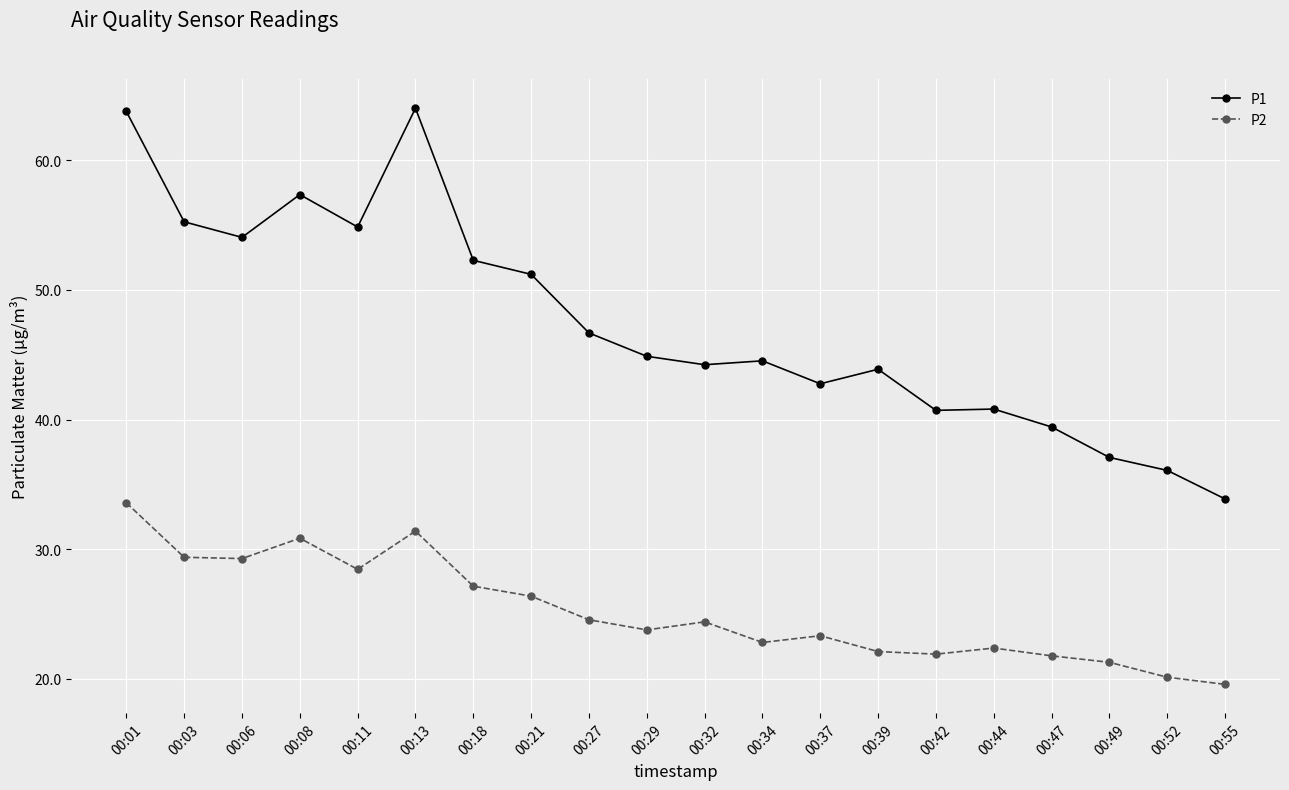

Is this an area chart (filled region under the line)?

No